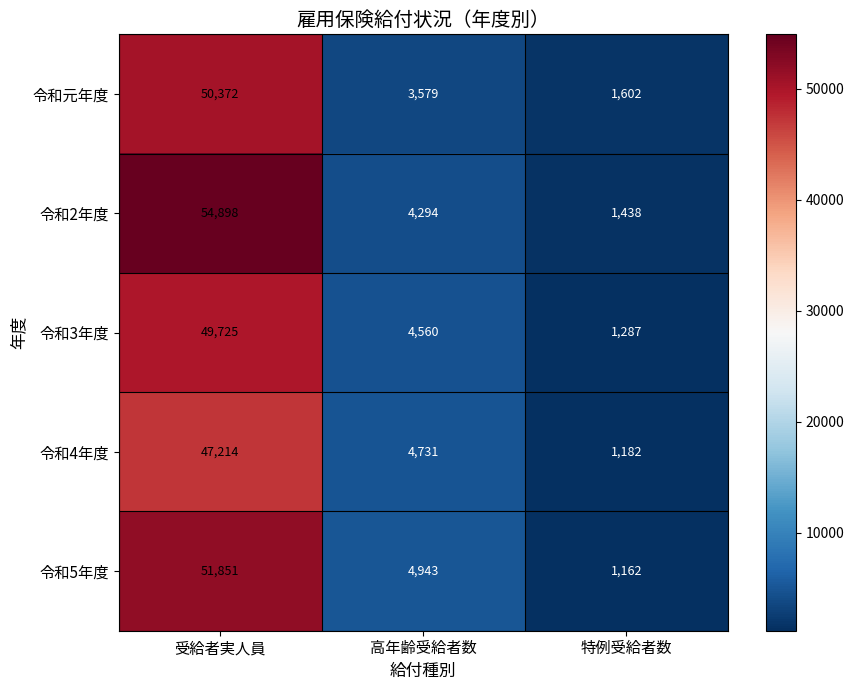

Which series has the widest spread of values?

令和2年度